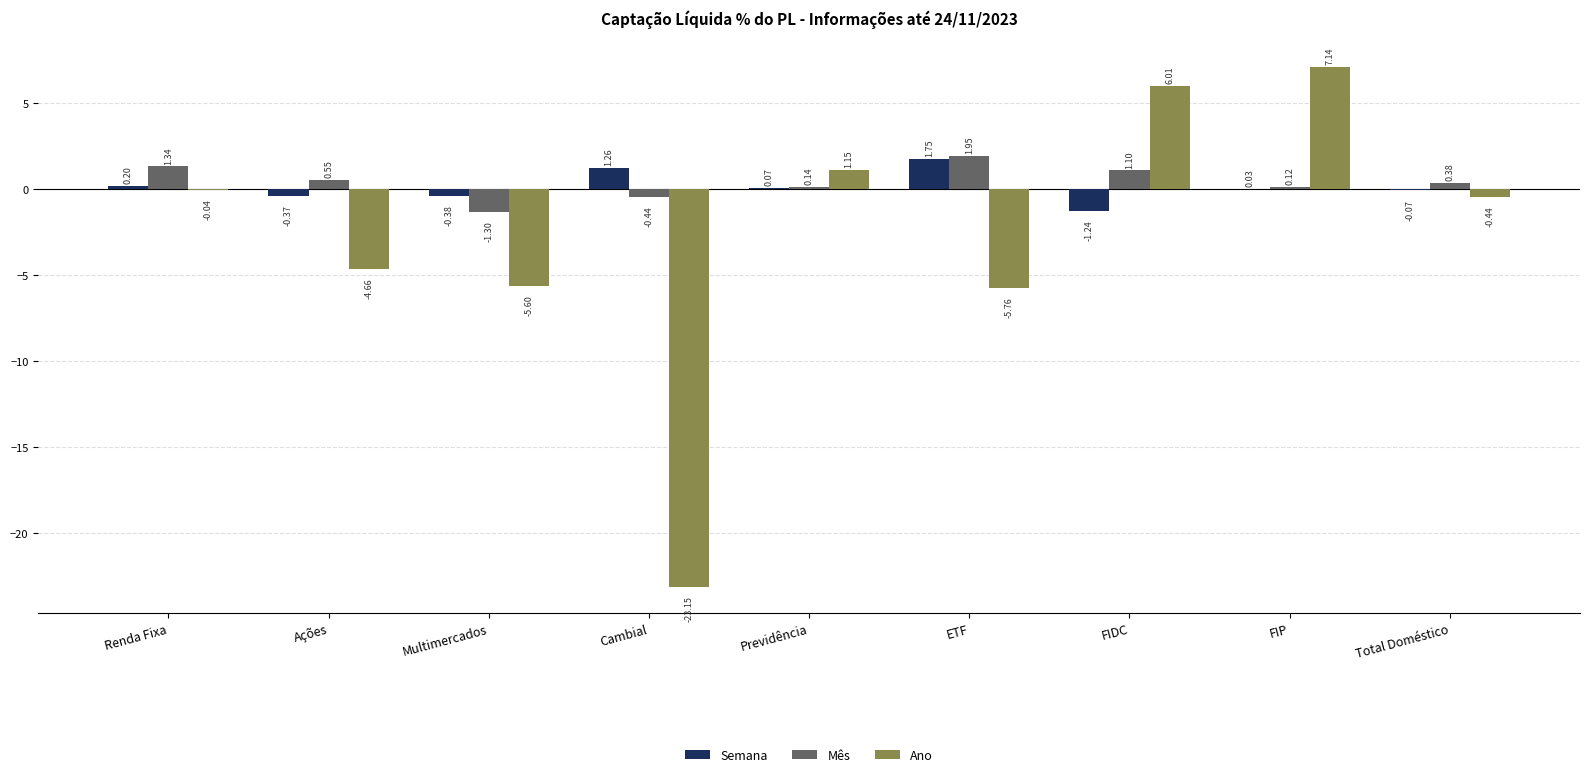

At which label does Ano reach its peak?

FIP